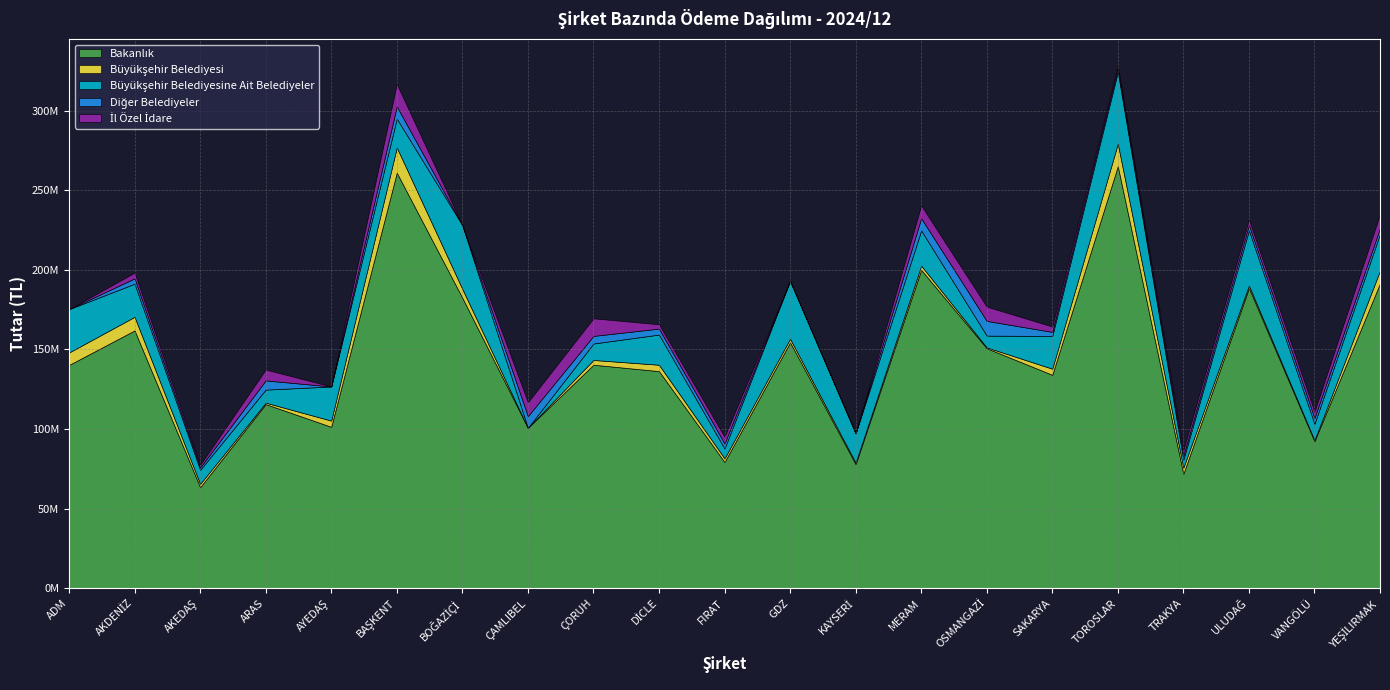

Is the value of Büyükşehir Belediyesine Ait Belediyeler at ULUDAĞ greater than the value of Bakanlık at AKEDAŞ?

No